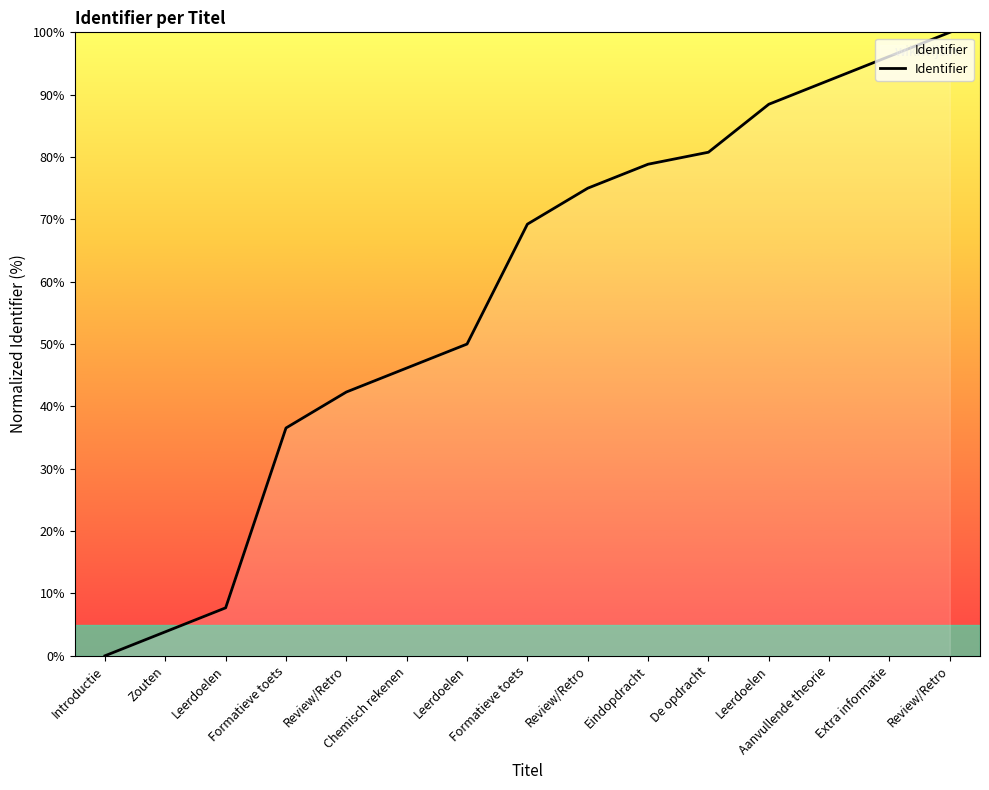

How many lines are shown in the chart?

1